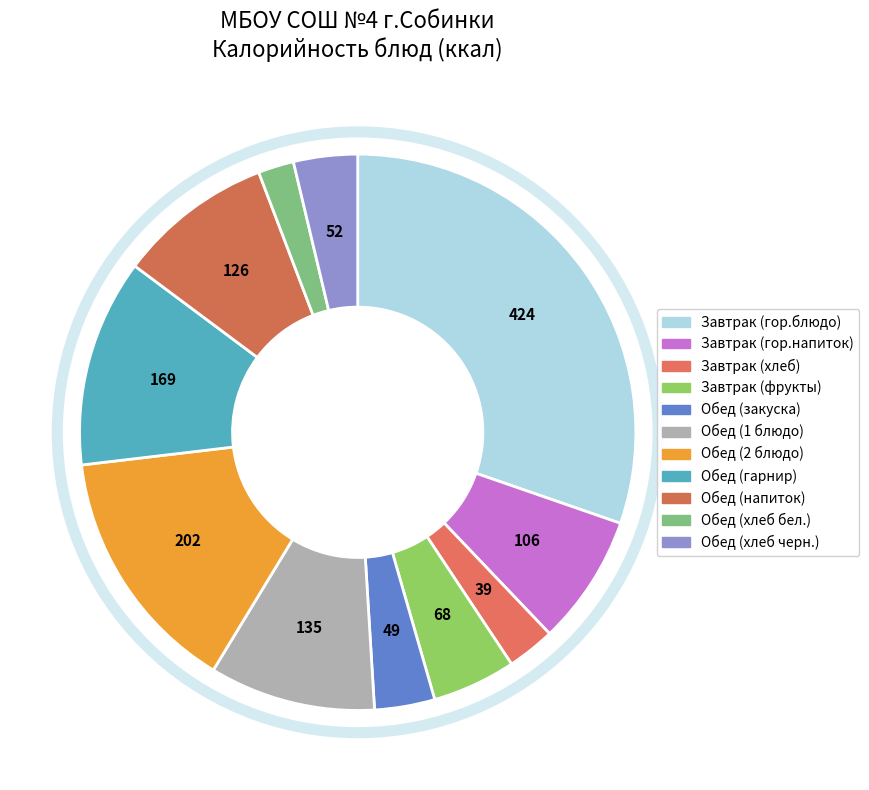

Which category has the biggest portion of the pie?

Завтрак (гор.блюдо)